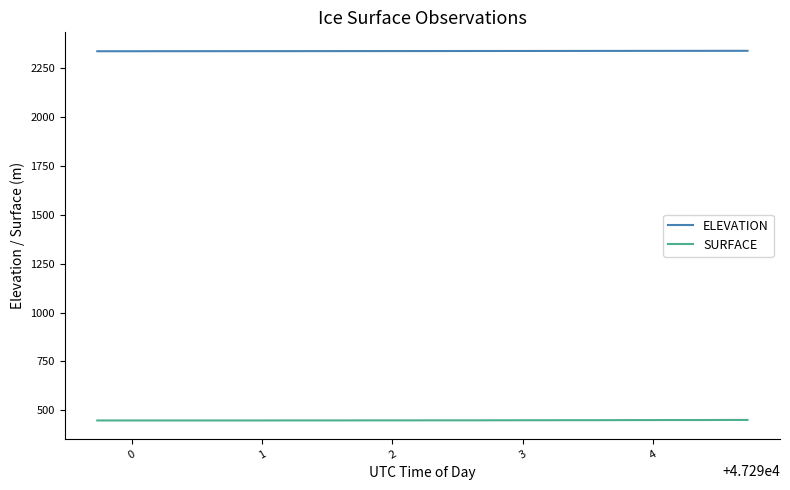

What is the difference between the second highest and second lowest values in the SURFACE series?

2.6